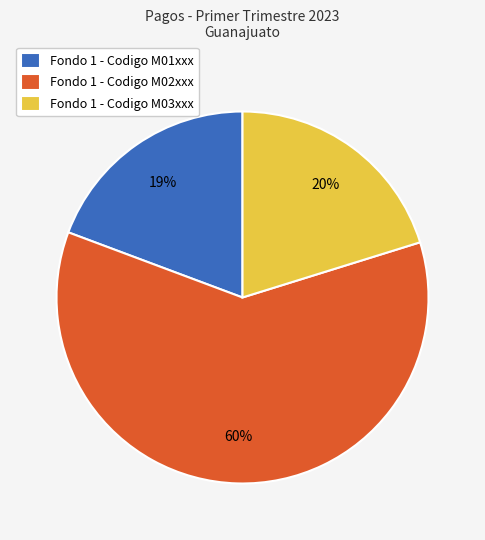

Which slice is the smallest?

Fondo 1 - Codigo M01xxx